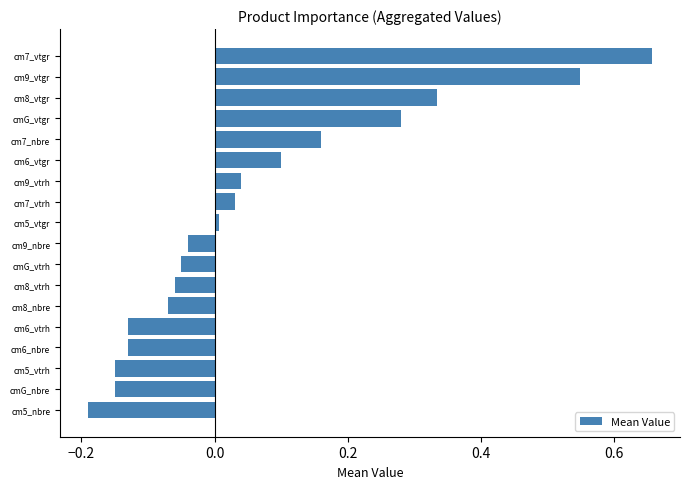

The value at cm9_vtgr is 0.3. True or false?

False